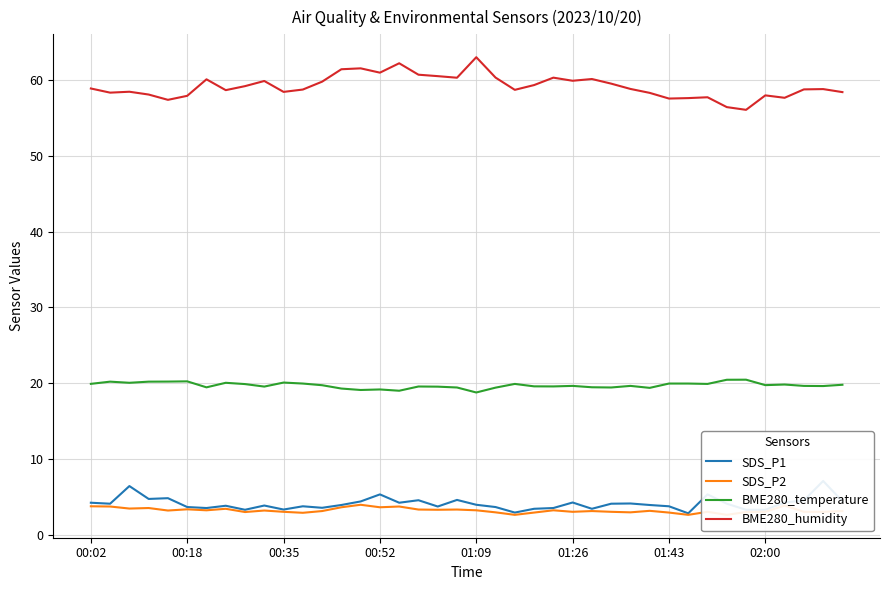

What value does the SDS_P1 series have at 34?

3.3